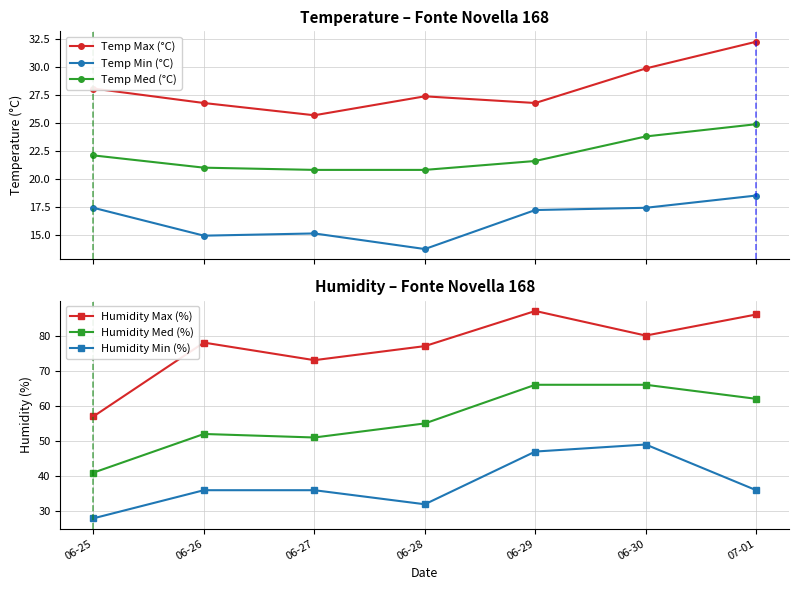

True or false: Humidity Min (%) and Temp Min (°C) intersect in this chart.

False